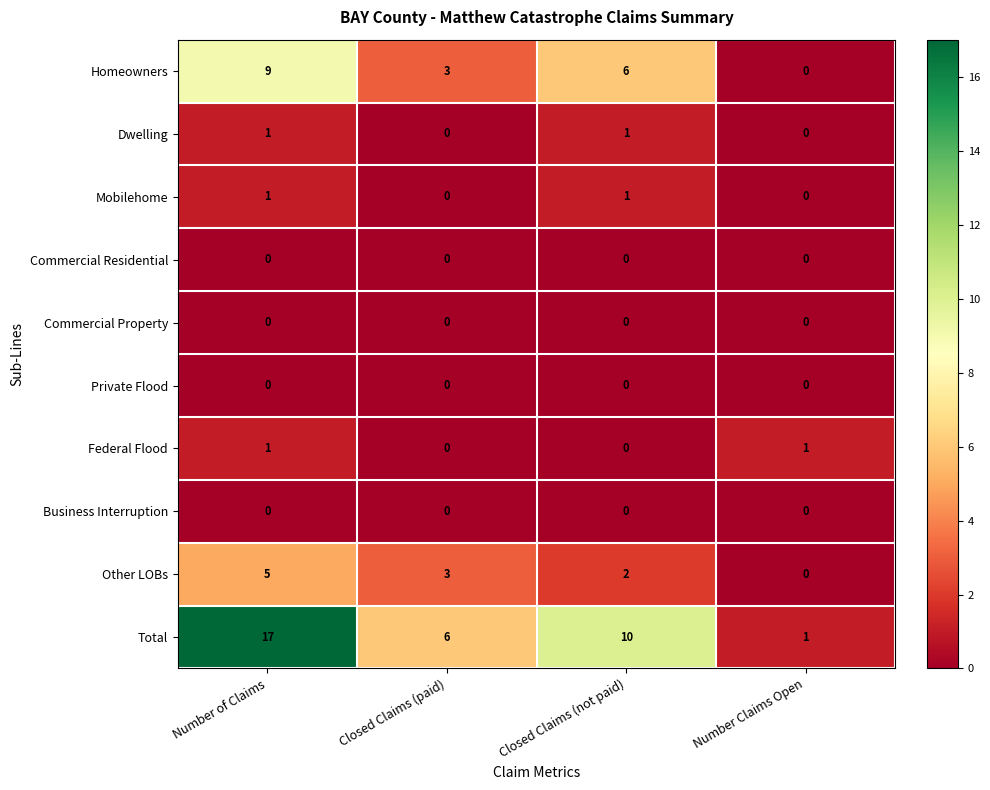

What is the greatest value displayed?

17